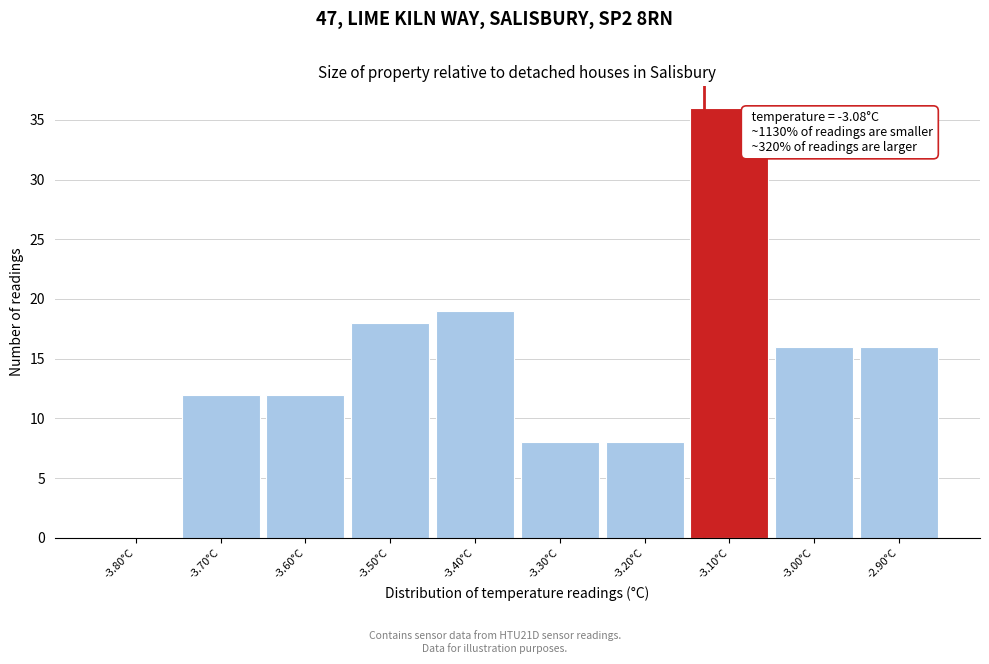

Reading left to right, transcribe all the data shown in this chart.

-3.80°C=0	-3.70°C=12	-3.60°C=12	-3.50°C=18	-3.40°C=19	-3.30°C=8	-3.20°C=8	-3.10°C=36	-3.00°C=16	-2.90°C=16